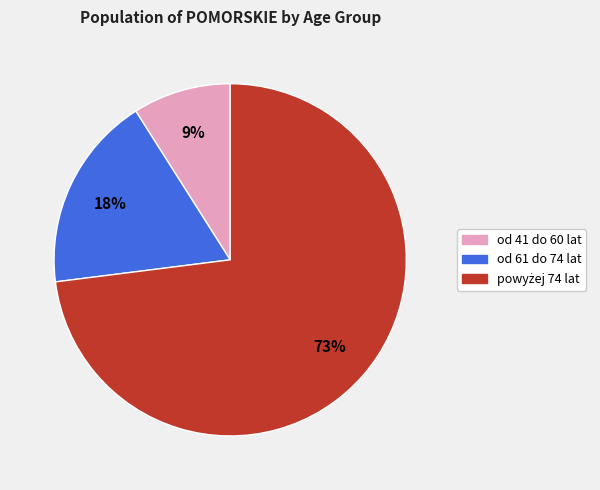

Is there a majority slice in this chart?

Yes